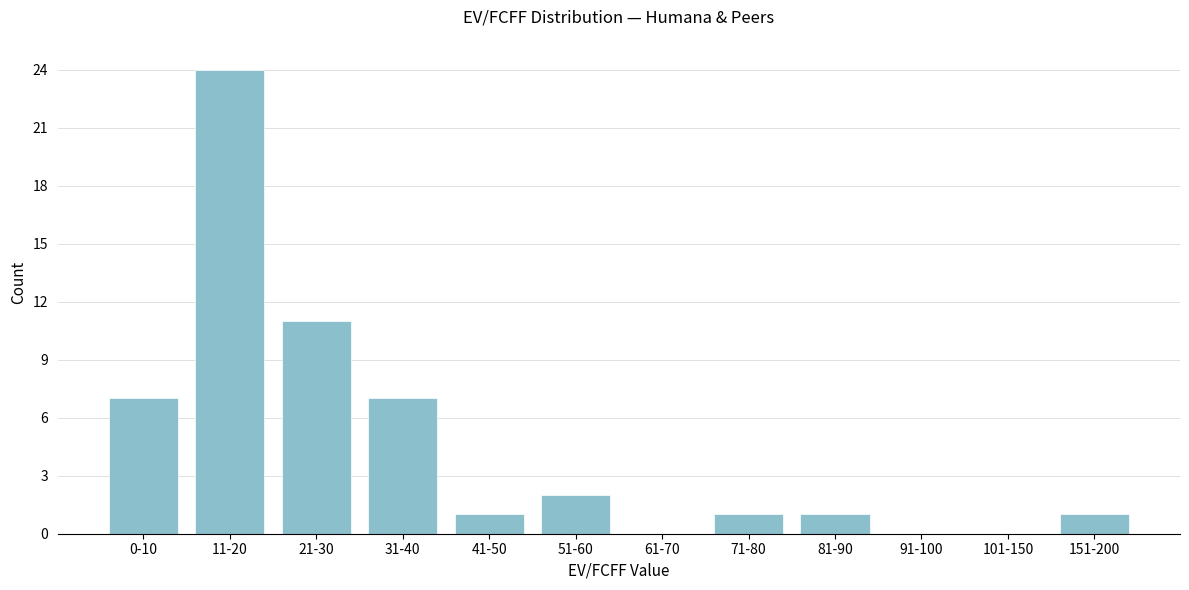

Reading left to right, list all the values displayed in this chart.

0-10=7	11-20=24	21-30=11	31-40=7	41-50=1	51-60=2	61-70=0	71-80=1	81-90=1	91-100=0	101-150=0	151-200=1